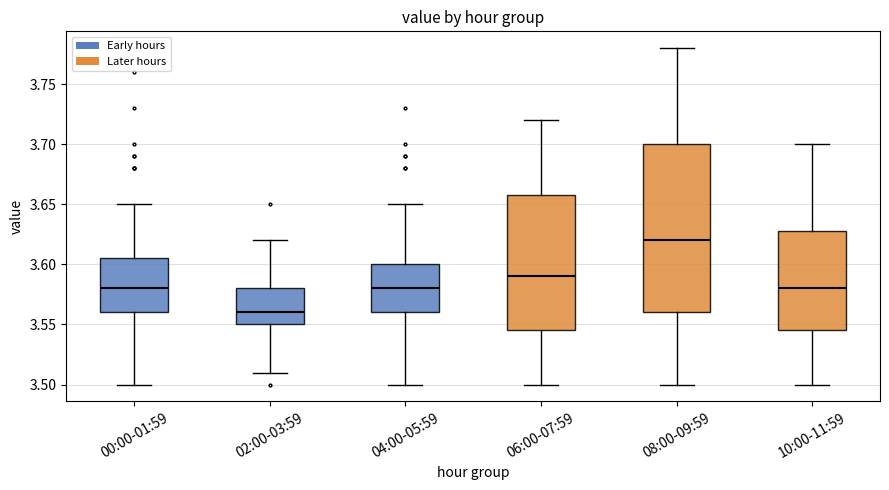

Where does the median line of the box for 00:00-01:59 sit on the y-axis? The values are not printed on the chart, so give them approximately, as read against the axis.

3.580